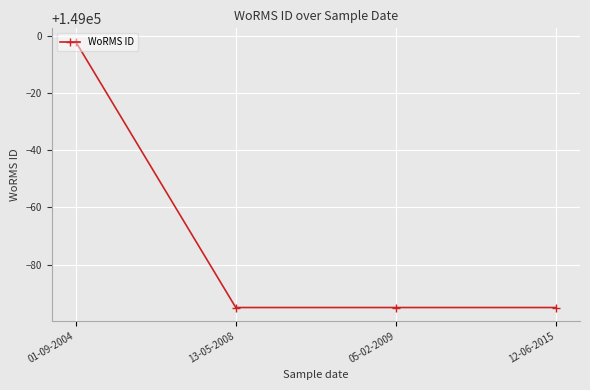

What is the maximum value shown in the chart?

148998